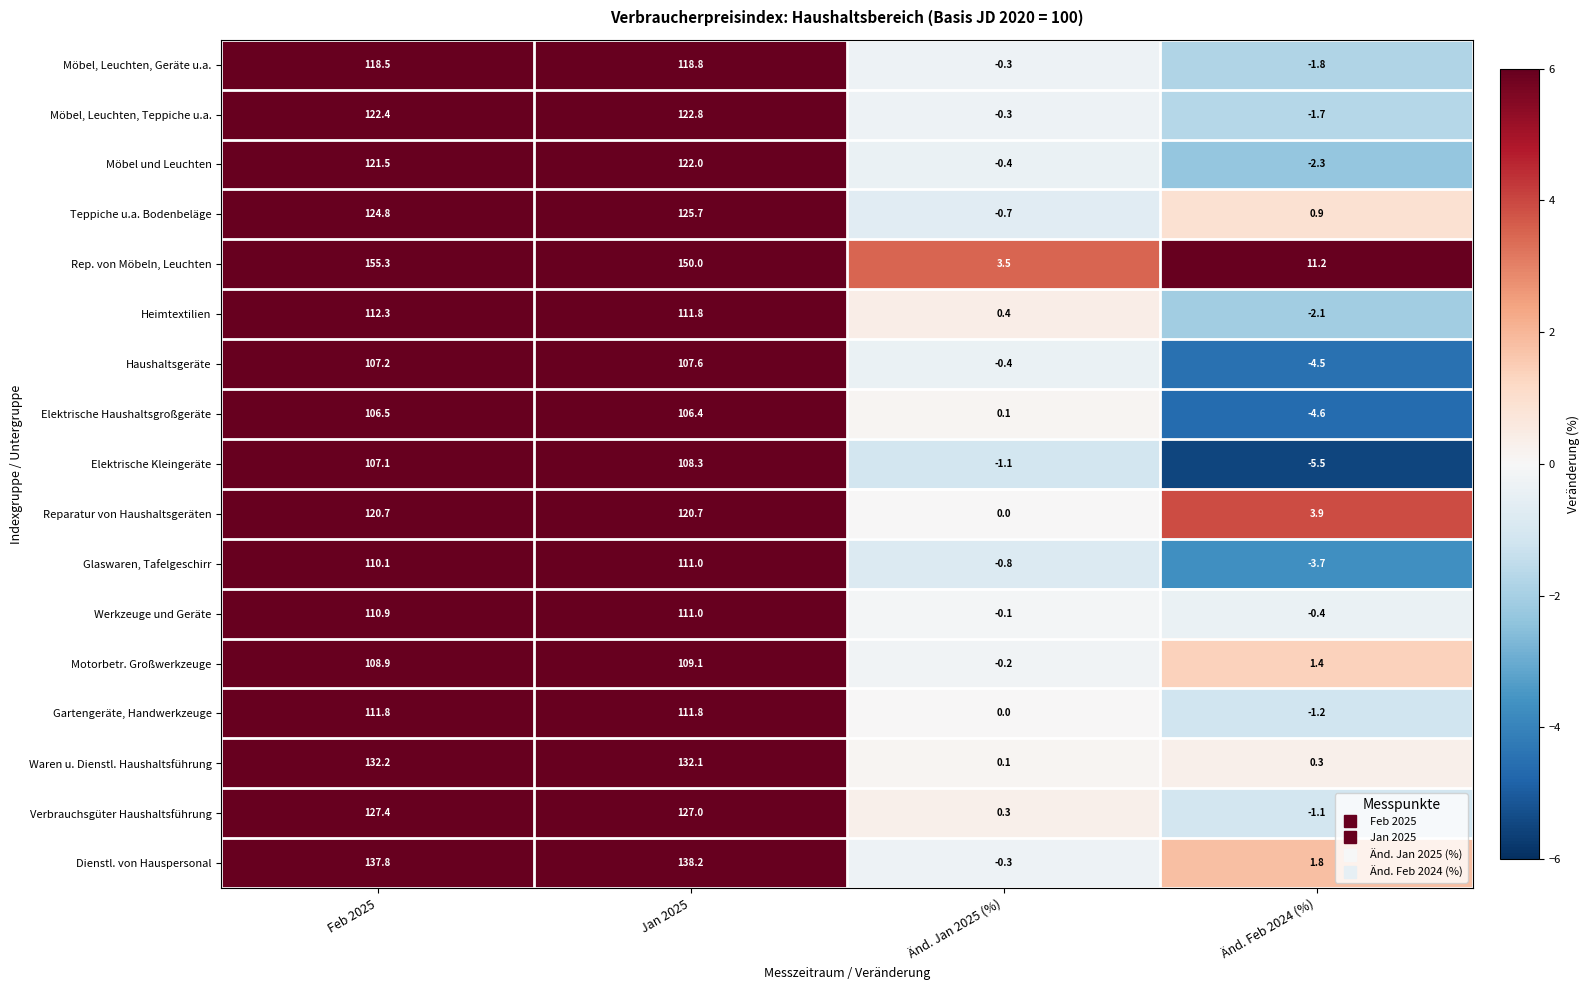

At which label is Haushaltsgeräte closest to 51?

Änd. Jan 2025 (%)